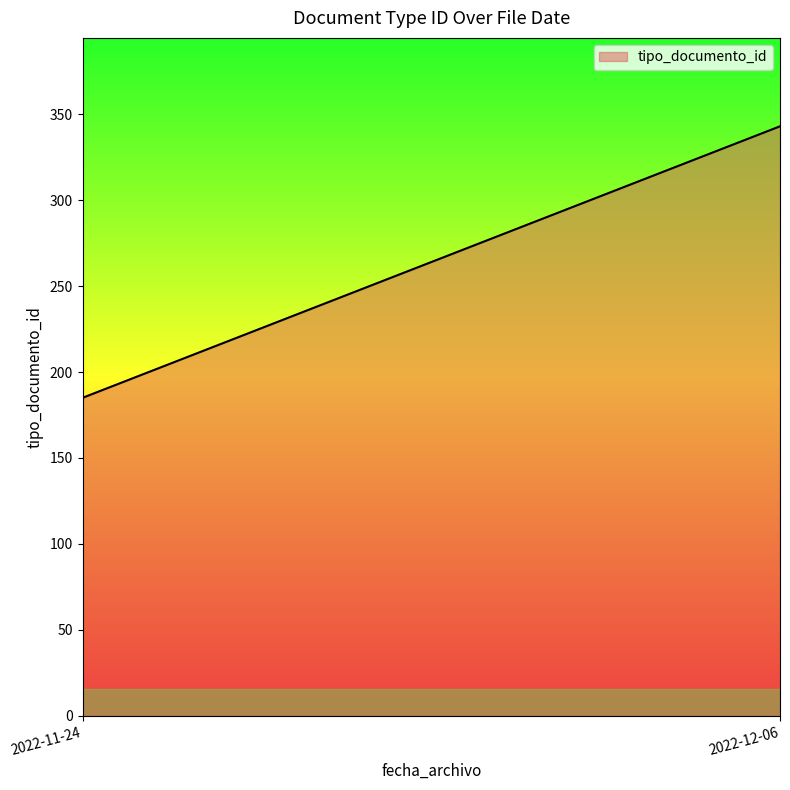

What is the change in value from 2022-11-24 to 2022-12-06?

+158